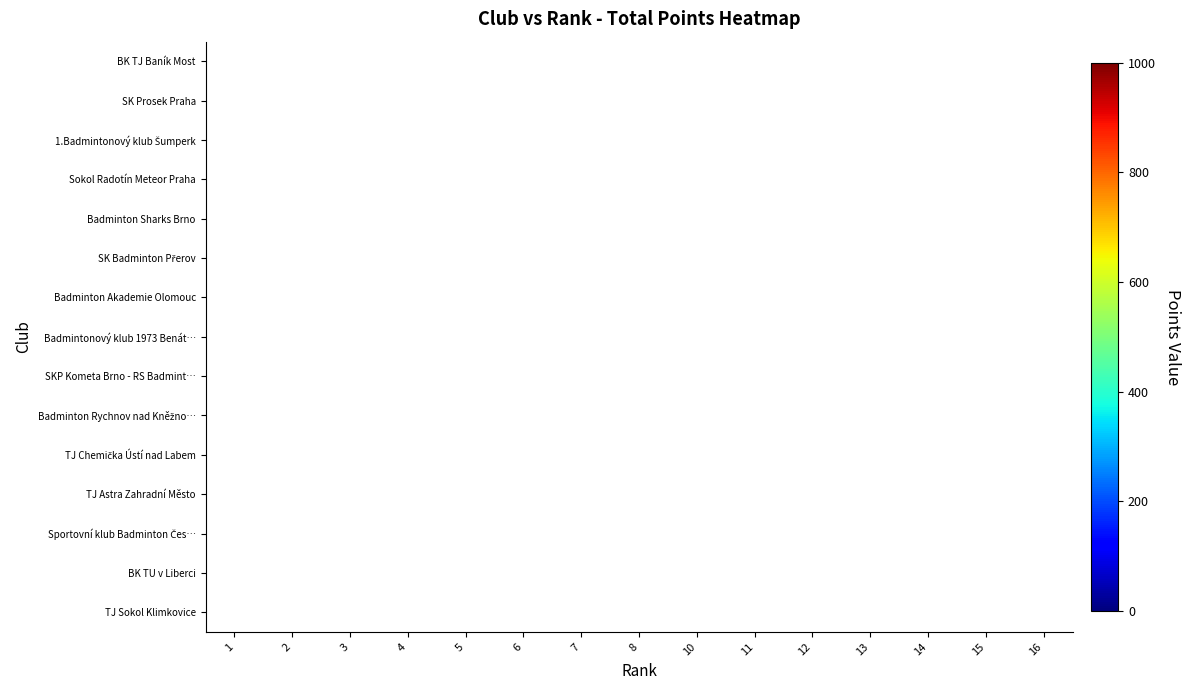

How many categories are shown in the chart?

15